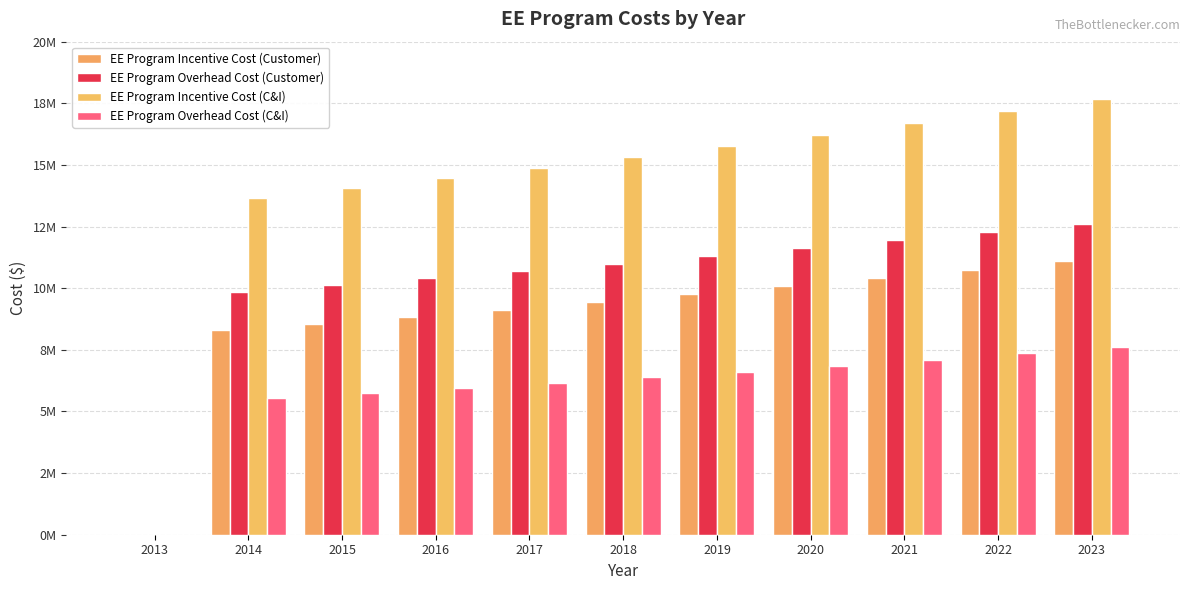

At which category does the chart reach its peak across all series?

2023